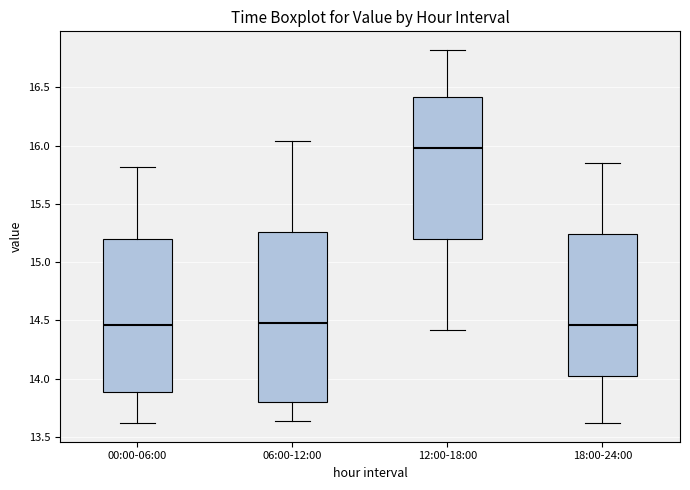

Reading left to right, transcribe this box plot: for each box, give where its median line is, the range the box spans, and where its two whiskers end, as read against the y-axis. The values are not printed on the chart, so give them approximately, as read against the axis.

00:00-06:00: median 14.45, box 13.90 to 15.20, whiskers 13.60 to 15.80
06:00-12:00: median 14.50, box 13.80 to 15.25, whiskers 13.65 to 16.05
12:00-18:00: median 16.00, box 15.20 to 16.40, whiskers 14.40 to 16.80
18:00-24:00: median 14.45, box 14.00 to 15.25, whiskers 13.60 to 15.85